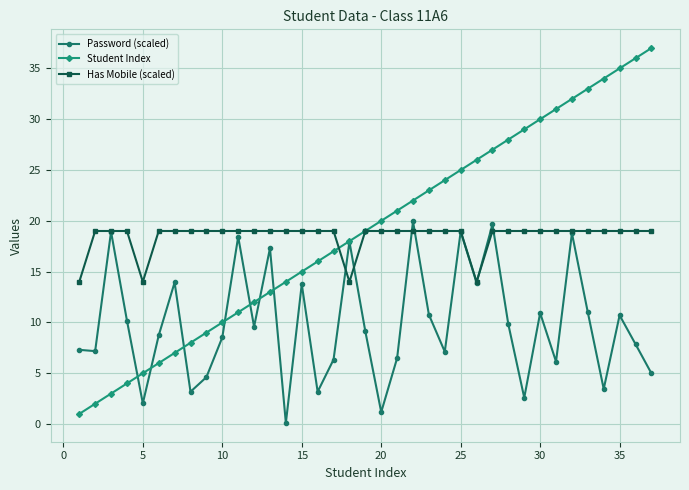

How many interior local peaks does the Password (scaled) series have?

12